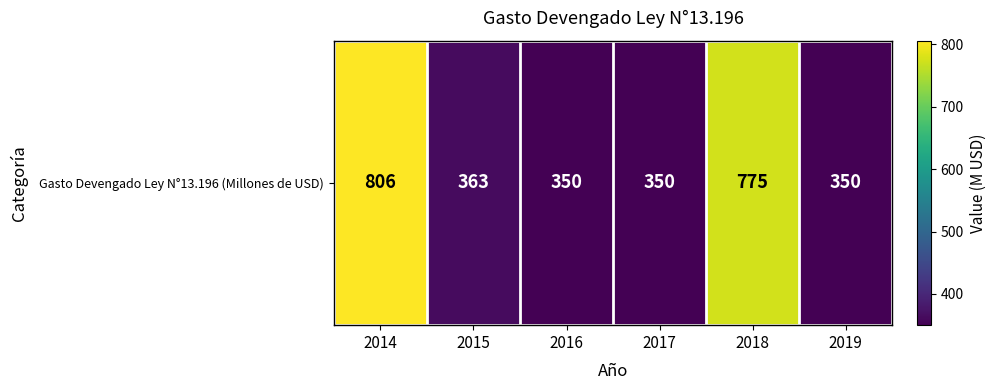

Which has a higher value, 2016 or 2019?

2016